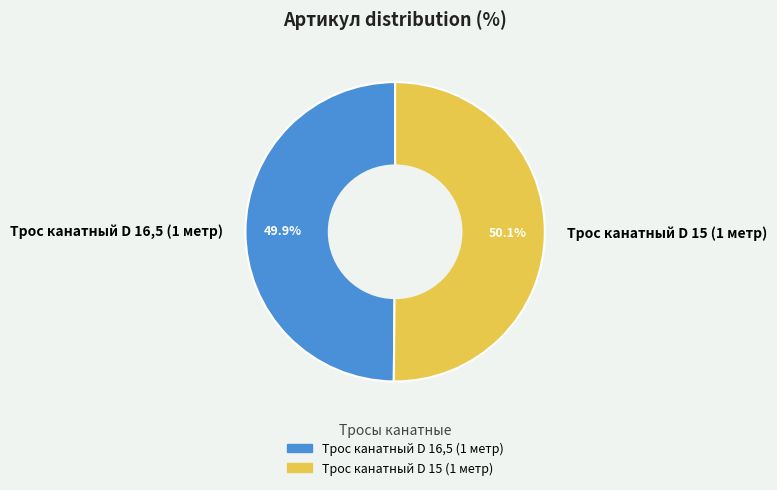

True or false: Трос канатный D 15 (1 метр) accounts for 50% of the total.

True